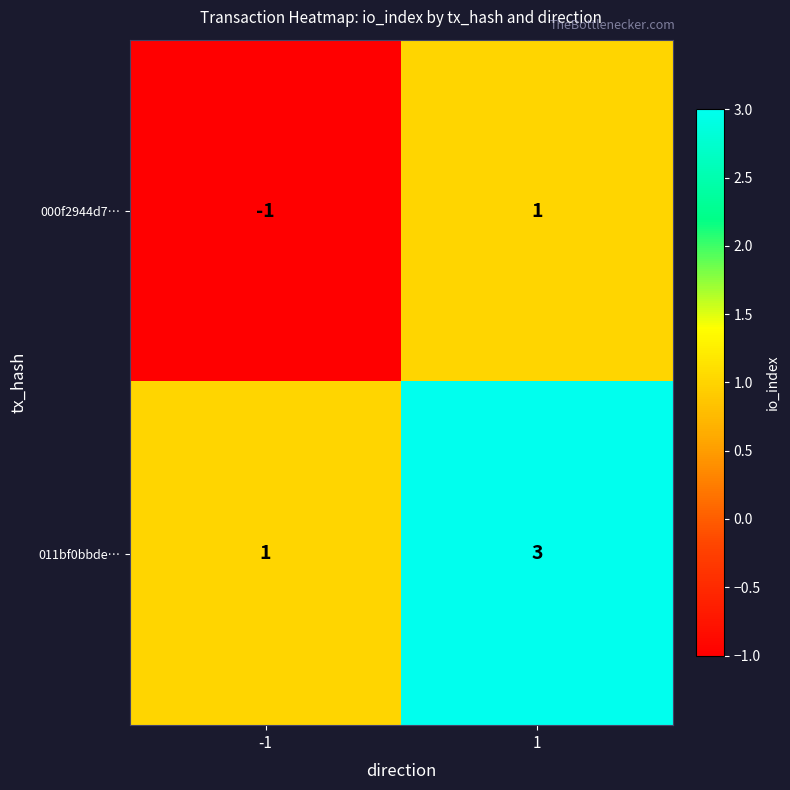

What is the greatest value displayed?

3